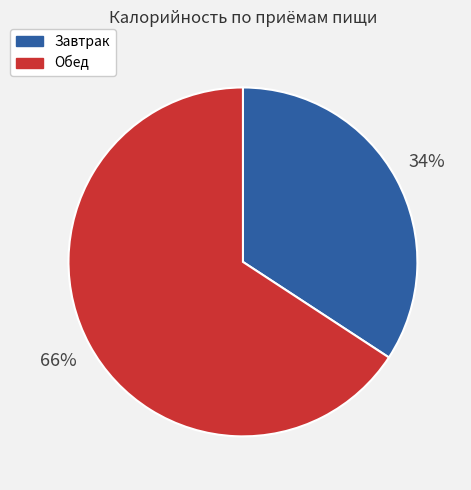

Is there any slice that represents more than half of the pie?

Yes